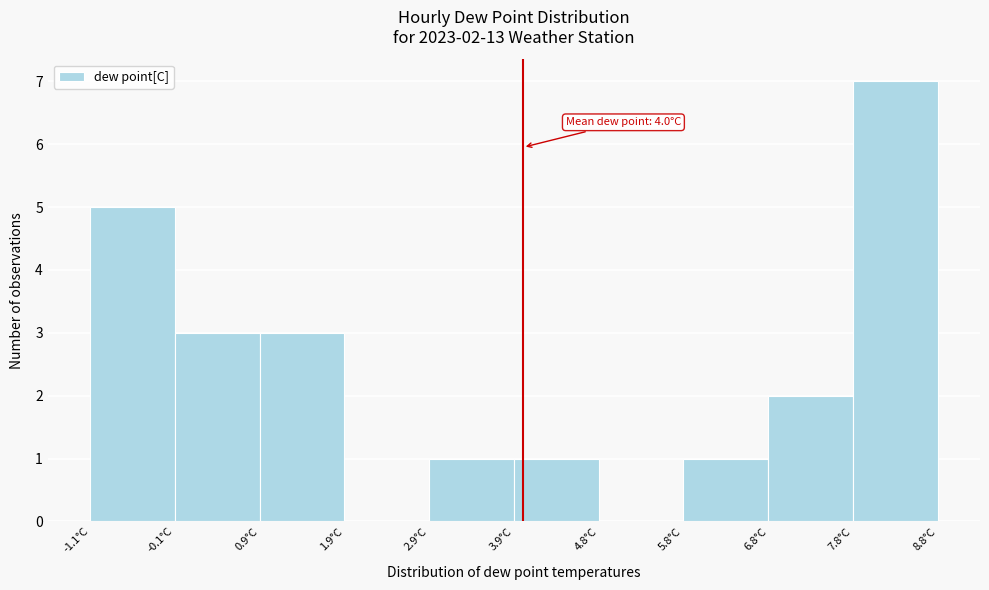

Which range on the x-axis has the tallest bar?

7.81 to 8.80